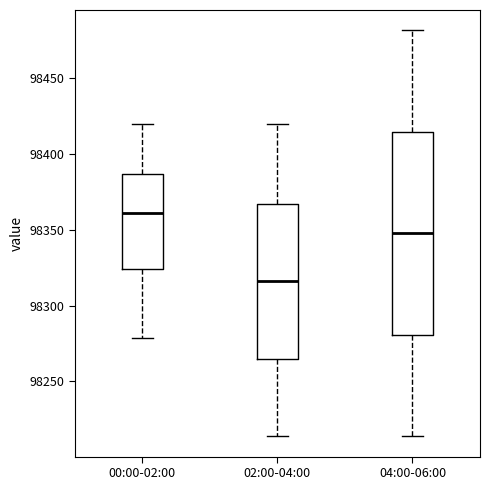

Which box is the tallest, from its lower edge to its upper edge?

04:00-06:00